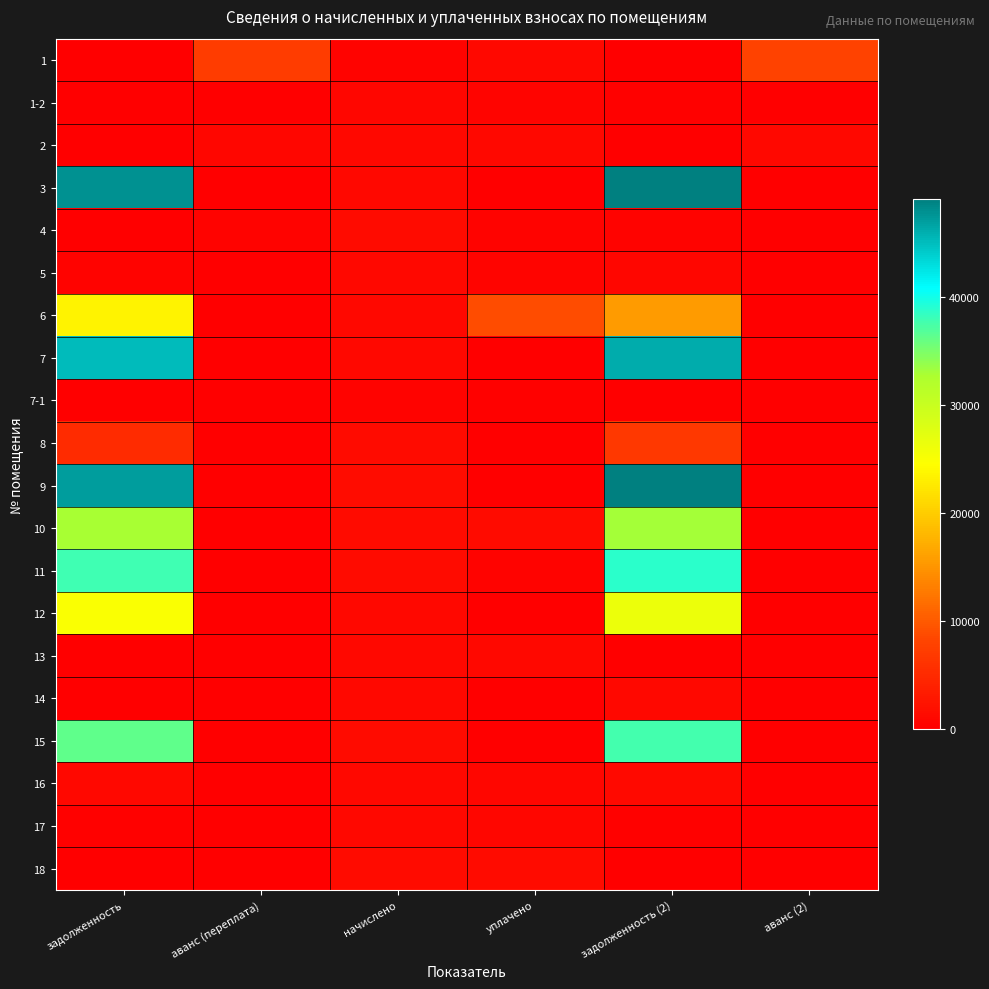

At начислено, list the series in order from smallest to largest.

7-1, 1, 1-2, 17, 2, 14, 5, 7, 13, 6, 16, 3, 12, 15, 4, 18, 8, 11, 10, 9